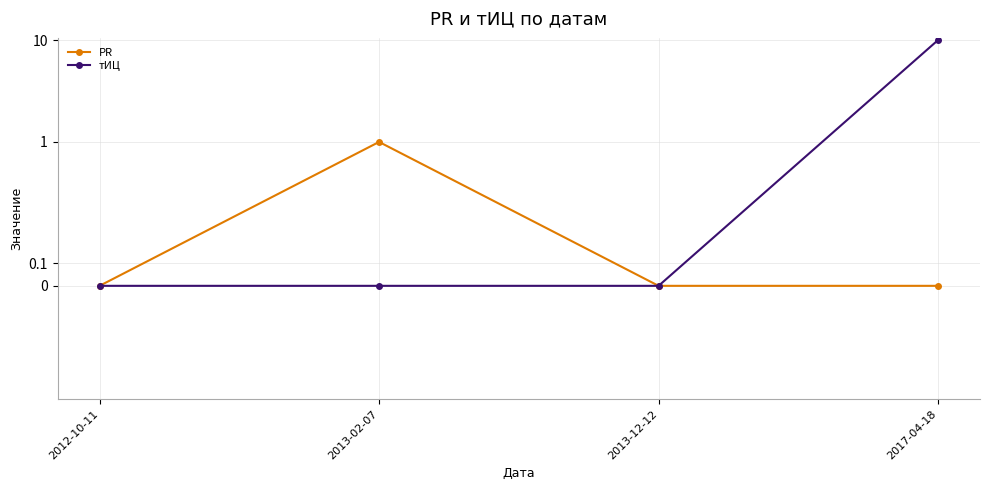

What is the label of the 1st point from the right?

2017-04-18